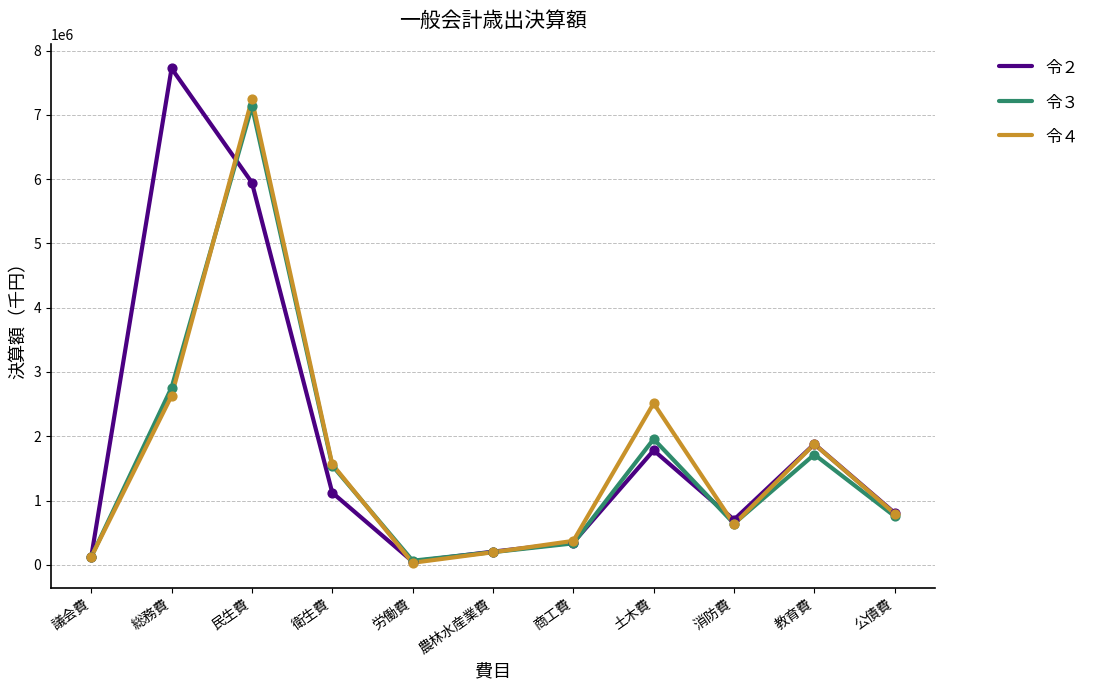

At how many categories does at least one series exceed 6407074?

2